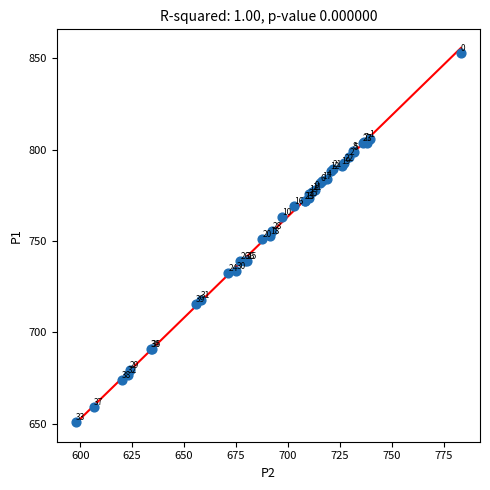

What Y value in the scatter plot is closest to 752?

752.6